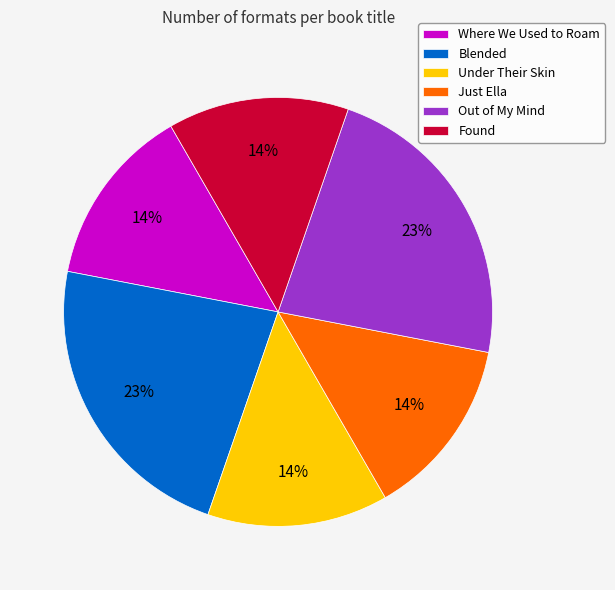

Between Just Ella and Out of My Mind, which is larger?

Out of My Mind